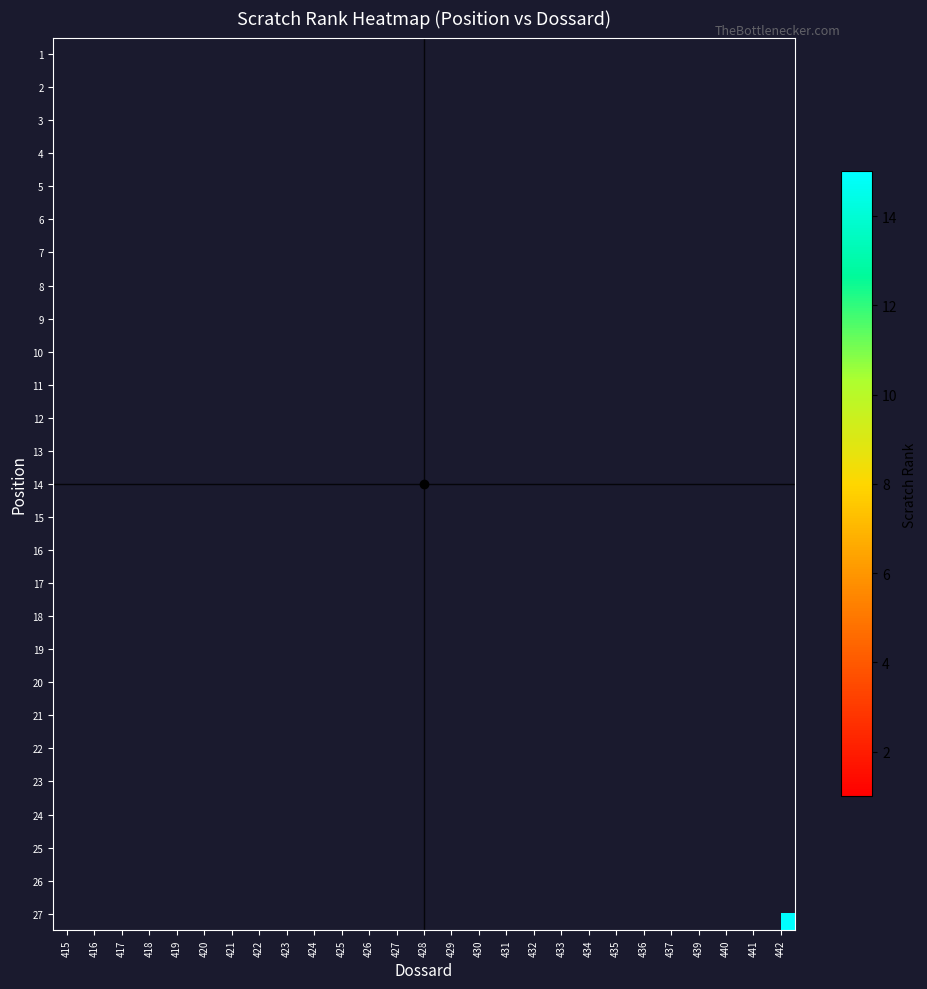

Which category has the lowest value across all series?

437